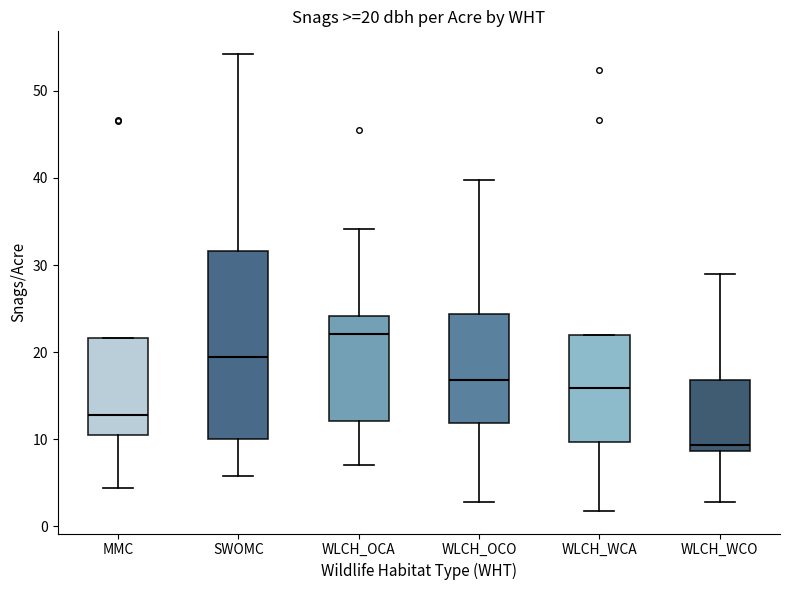

Which box's median line is the lowest?

WLCH_WCO